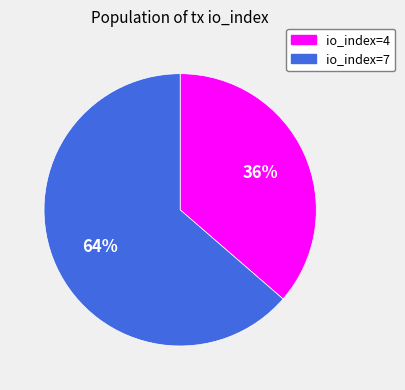

Count the number of slices in the pie.

2